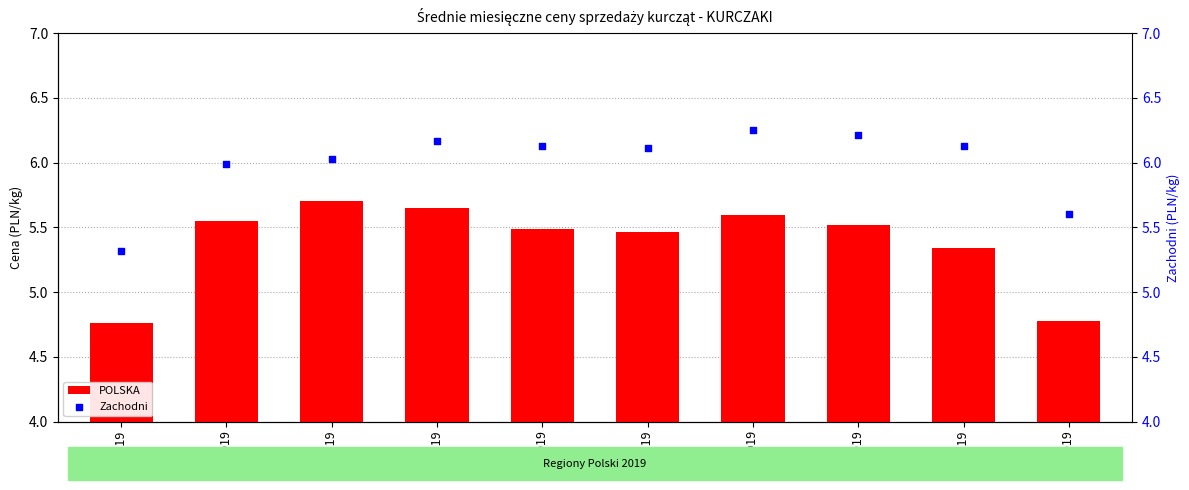

Which series has the widest spread of Y values?

POLSKA